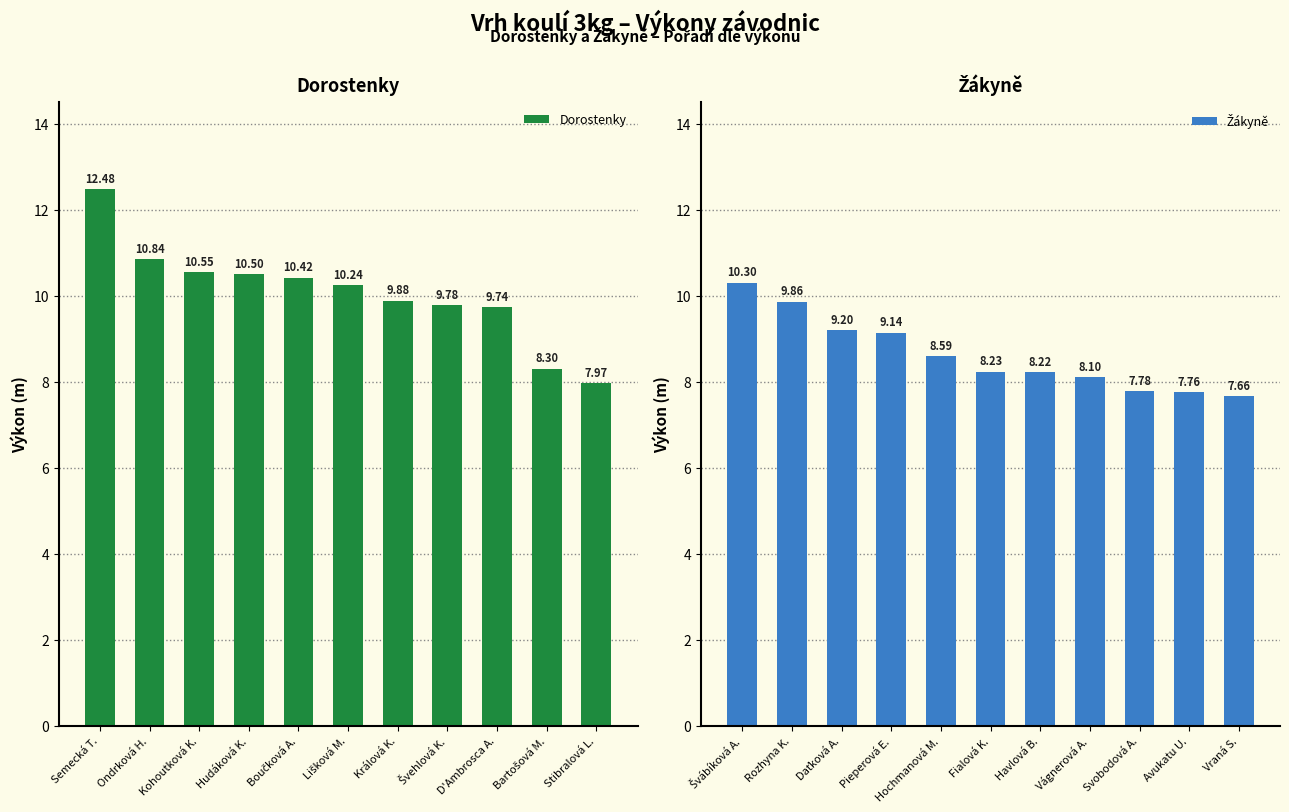

What is the difference between the Dorostenky values at Hudáková K. and D'Ambrosca A.?

0.8